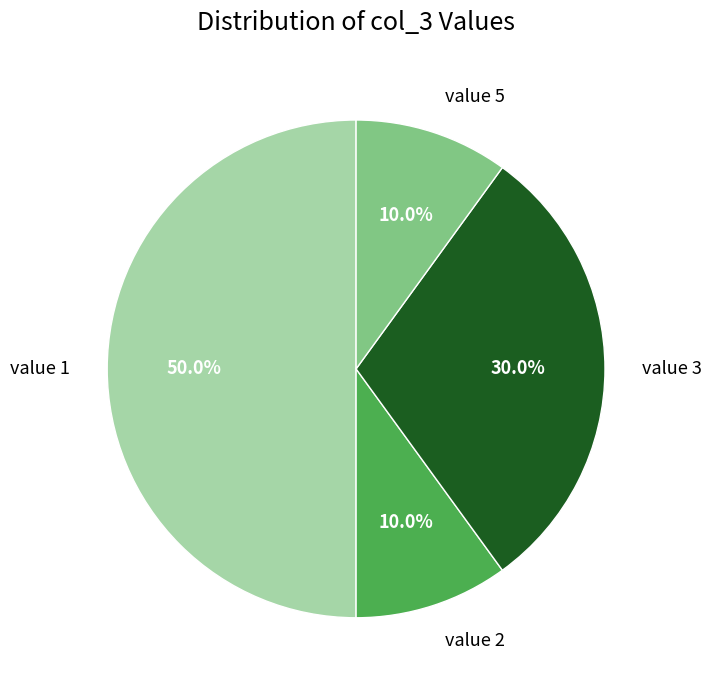

Count the number of slices in the pie.

4